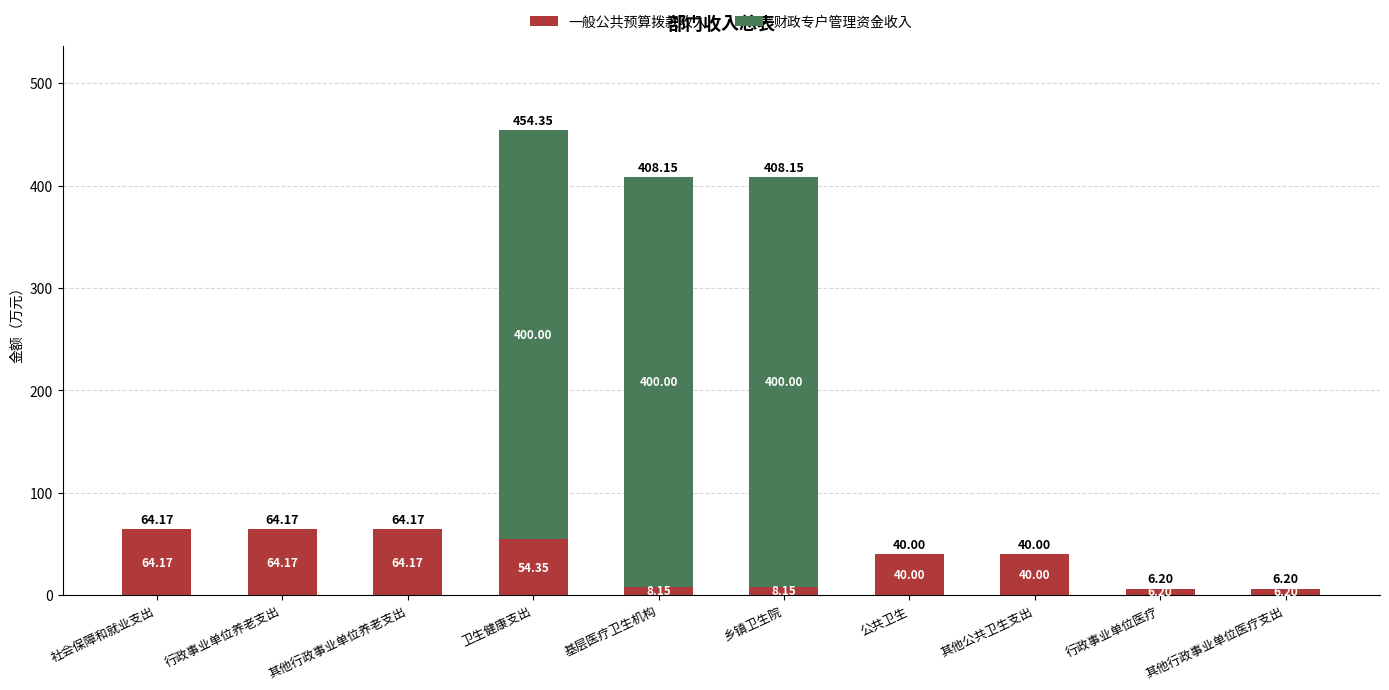

Where does the 一般公共预算拨款收入 series first go above 40?

社会保障和就业支出